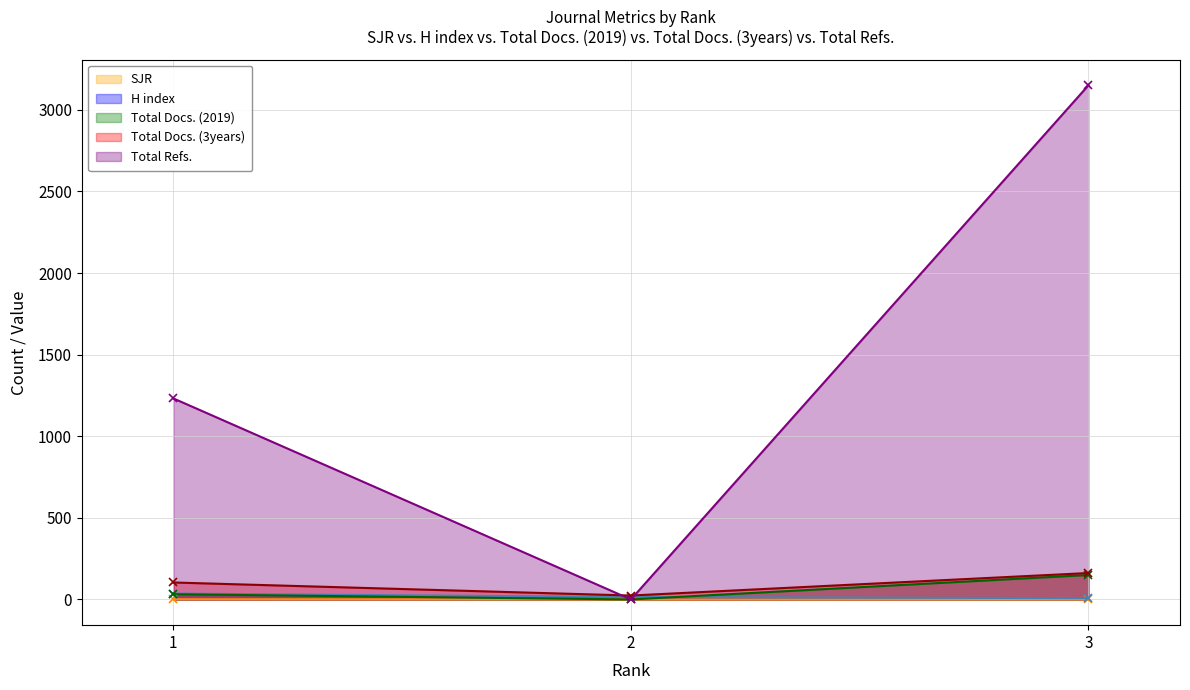

Is it true that Total Docs. (2019) equals 150.0 at 3?

True